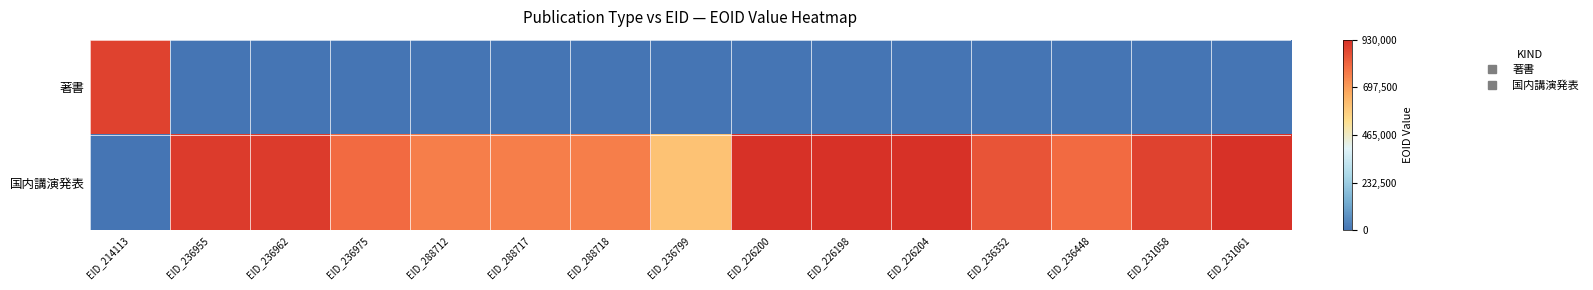

Reading left to right, list all the values displayed in this chart.

著書: EID_214113=1.0	EID_236955=0.0	EID_236962=0.0	EID_236975=0.0	EID_288712=0.0	EID_288717=0.0	EID_288718=0.0	EID_236799=0.0	EID_226200=0.0	EID_226198=0.0	EID_226204=0.0	EID_236352=0.0	EID_236448=0.0	EID_231058=0.0	EID_231061=0.0
国内講演発表: EID_214113=0.0	EID_236955=1.0	EID_236962=1.0	EID_236975=0.9	EID_288712=0.8	EID_288717=0.8	EID_288718=0.8	EID_236799=0.7	EID_226200=1.0	EID_226198=1.0	EID_226204=1.0	EID_236352=0.9	EID_236448=0.9	EID_231058=1.0	EID_231061=1.0